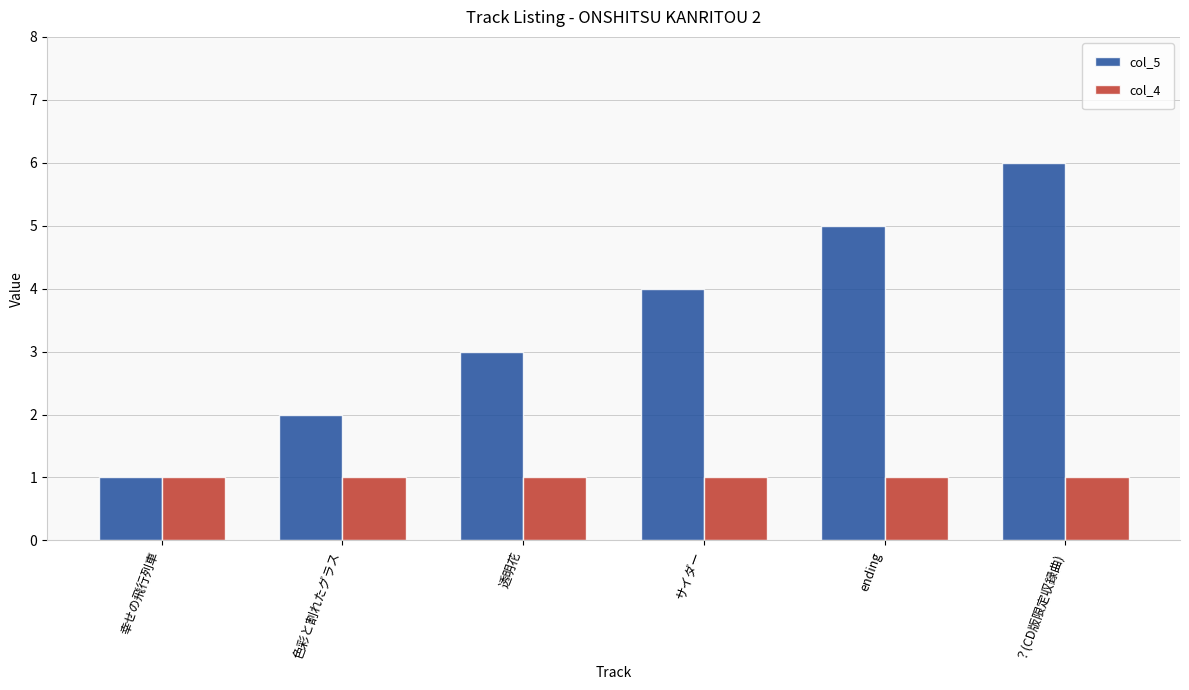

What is the average value of the col_5 series?

4